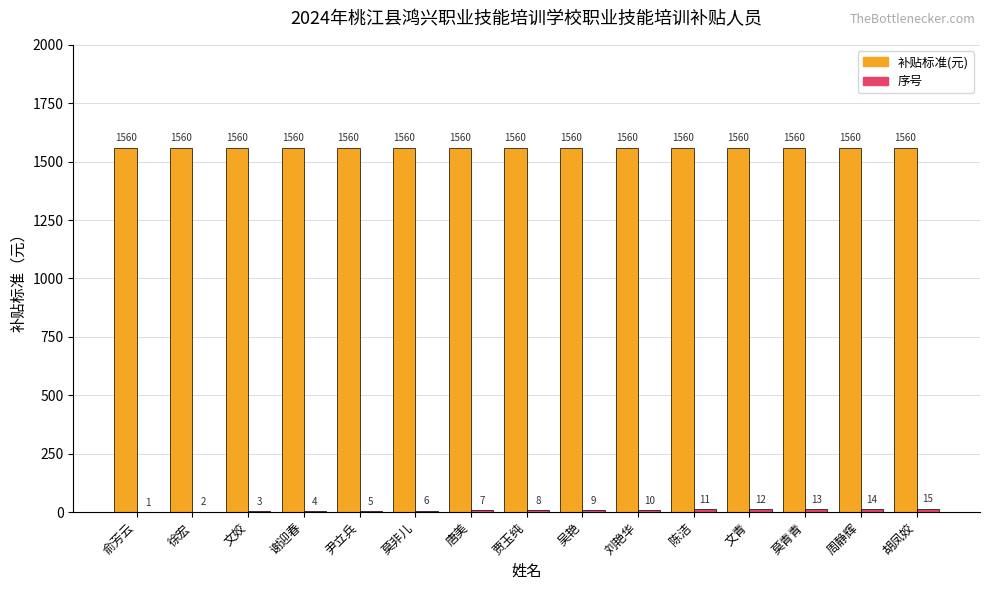

What is the sum of the 补贴标准(元) values at 周静辉 and 莫青青?

3120